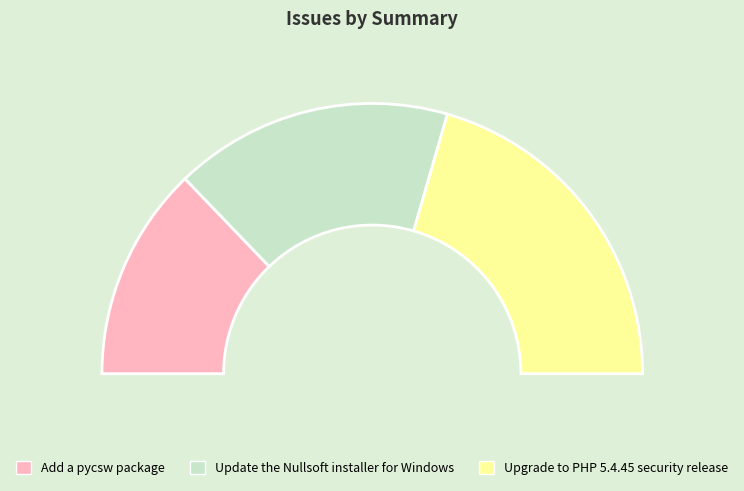

To the nearest percent, what is the combined percentage of Update the Nullsoft installer for Windows and Upgrade to PHP 5.4.45 security release?

74%